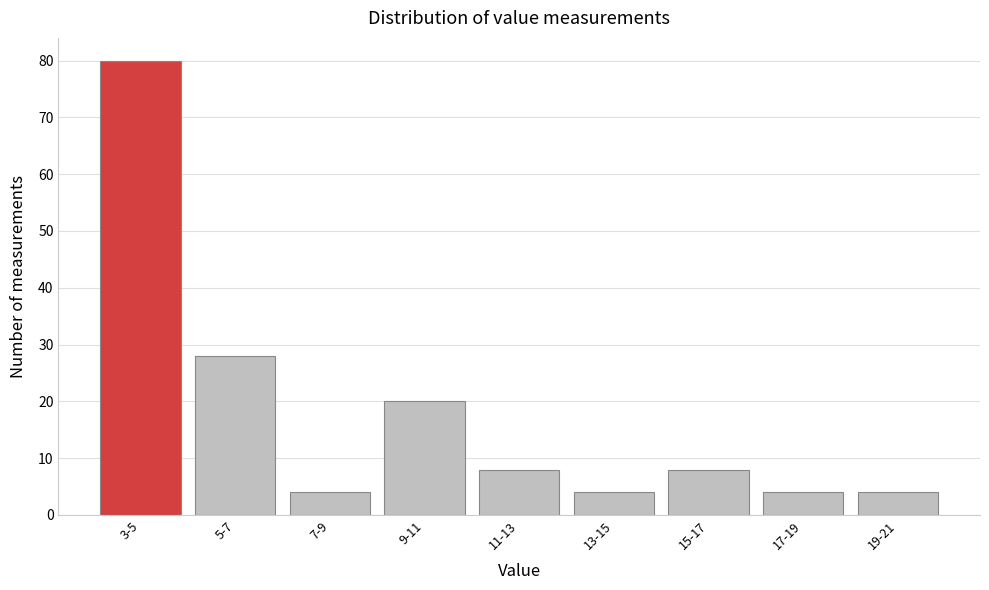

Reading right to left, extract all data points from this chart.

19-21=4	17-19=4	15-17=8	13-15=4	11-13=8	9-11=20	7-9=4	5-7=28	3-5=80